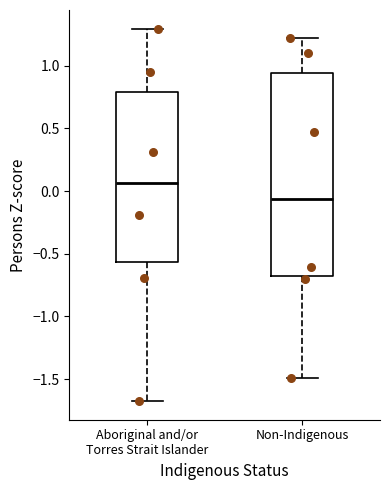

Which box has the lowest median line?

Non-Indigenous